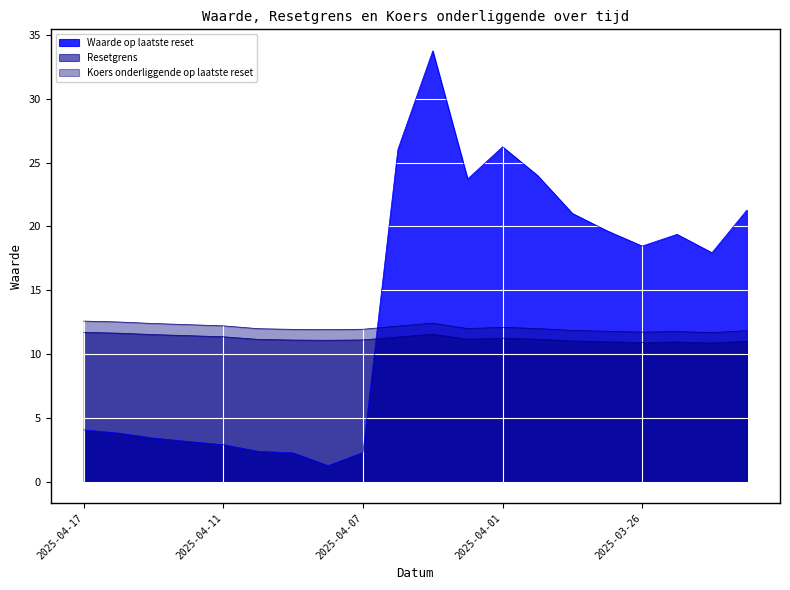

What position from the left is 2025-04-04?

10